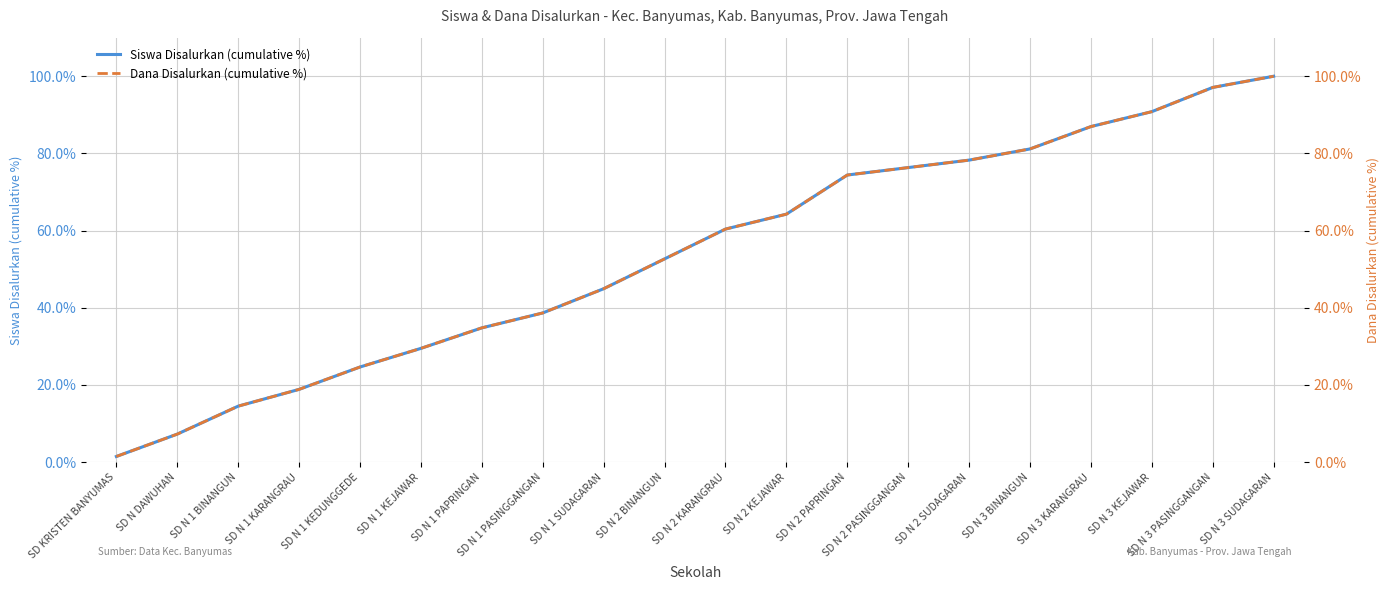

How many data points in Siswa Disalurkan (cumulative %) are above 60?

10